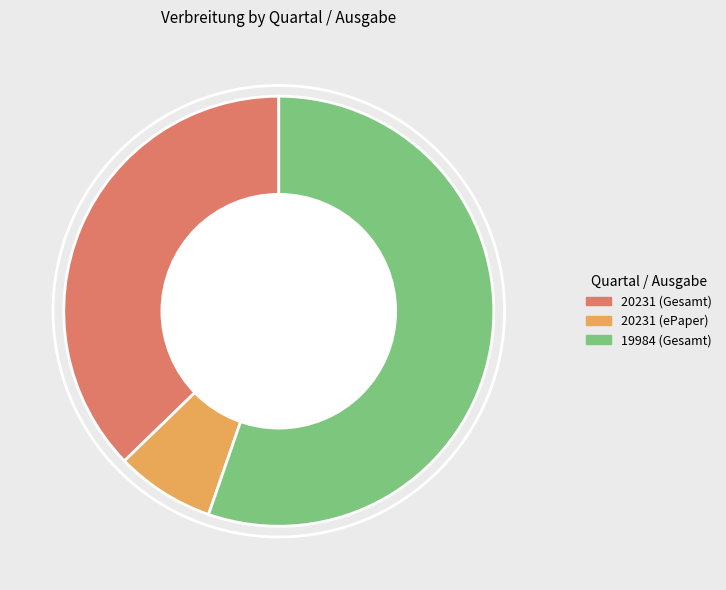

Which has a higher value, 19984 (Gesamt) or 20231 (Gesamt)?

19984 (Gesamt)